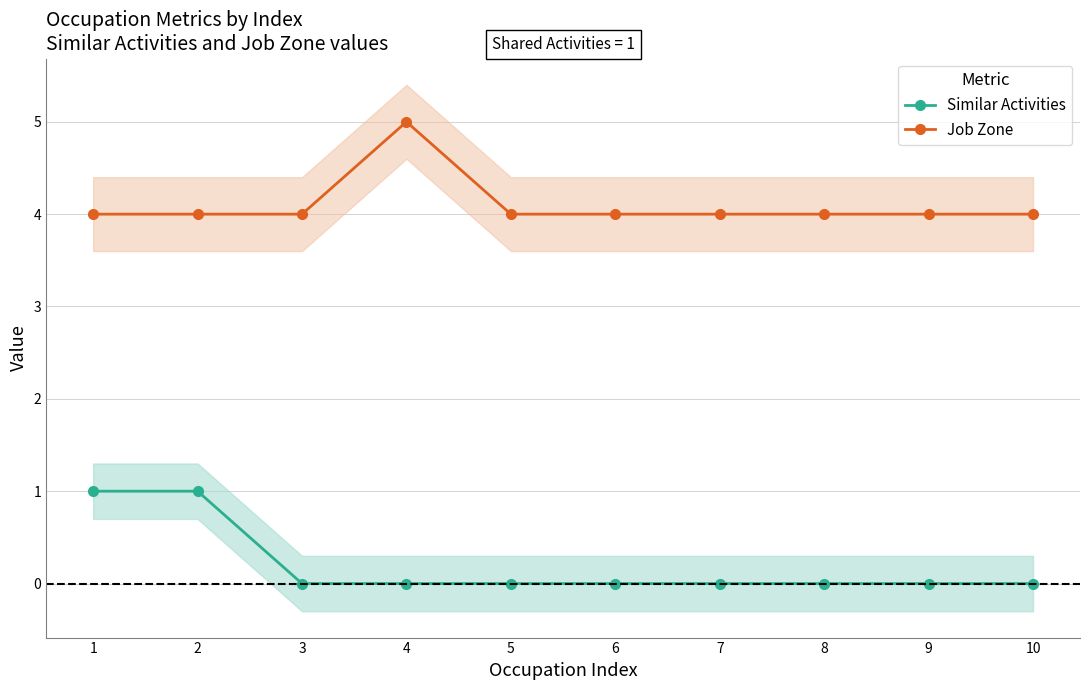

True or false: Job Zone has a value of 4 at 1.

True